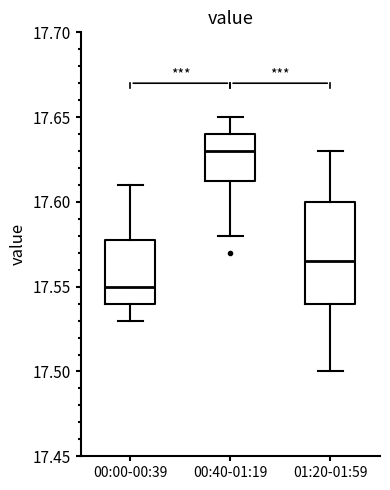

Reading left to right, transcribe this box plot: for each box, give where its median line is, the range the box spans, and where its two whiskers end, as read against the y-axis. The values are not printed on the chart, so give them approximately, as read against the axis.

00:00-00:39: median 17.550, box 17.540 to 17.580, whiskers 17.530 to 17.610
00:40-01:19: median 17.630, box 17.615 to 17.640, whiskers 17.580 to 17.650
01:20-01:59: median 17.565, box 17.540 to 17.600, whiskers 17.500 to 17.630